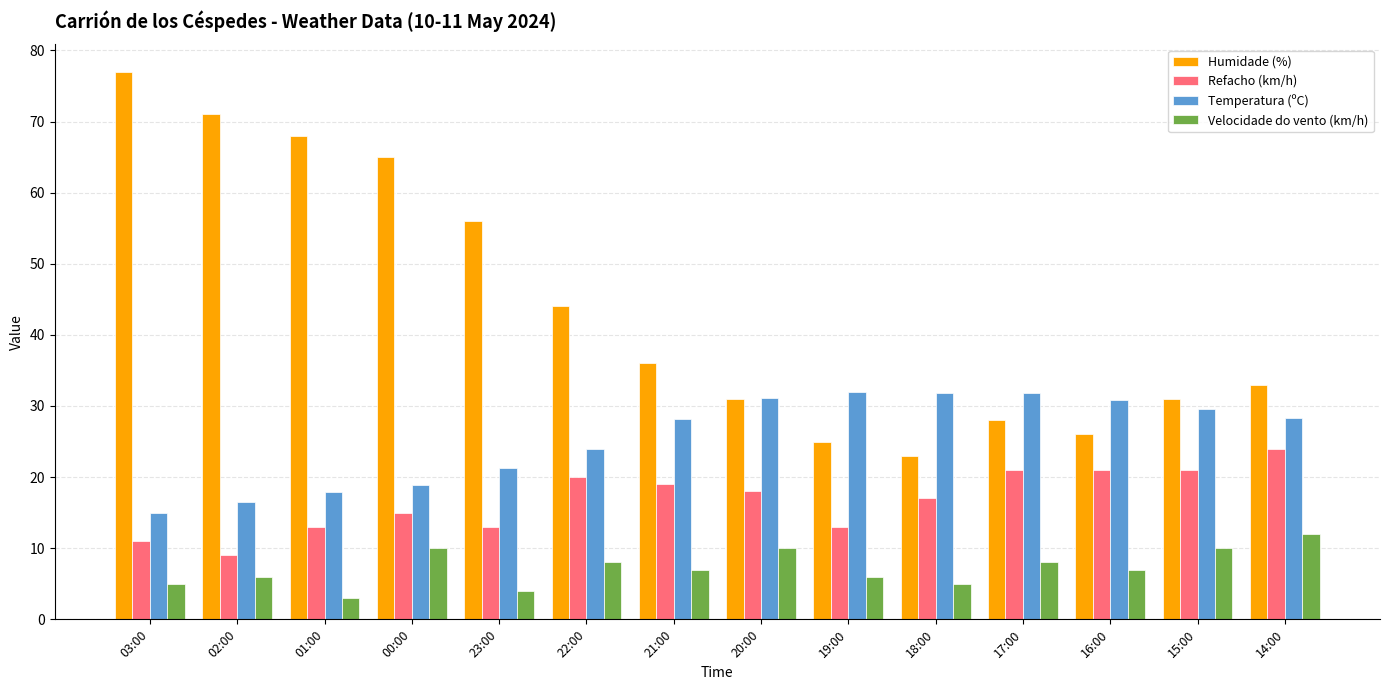

List the series in order of their peak value, highest first.

Humidade (%), Temperatura (ºC), Refacho (km/h), Velocidade do vento (km/h)